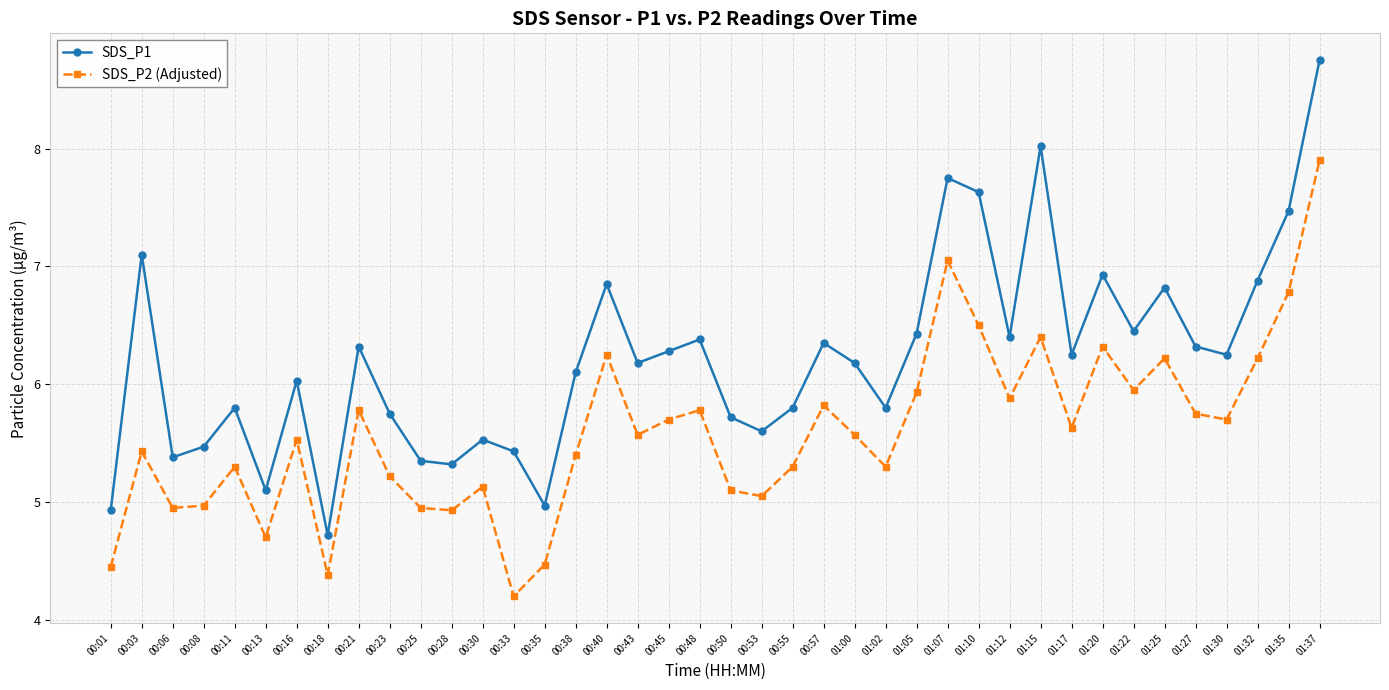

True or false: SDS_P2 (Adjusted) has more than 0 interior local peaks.

True